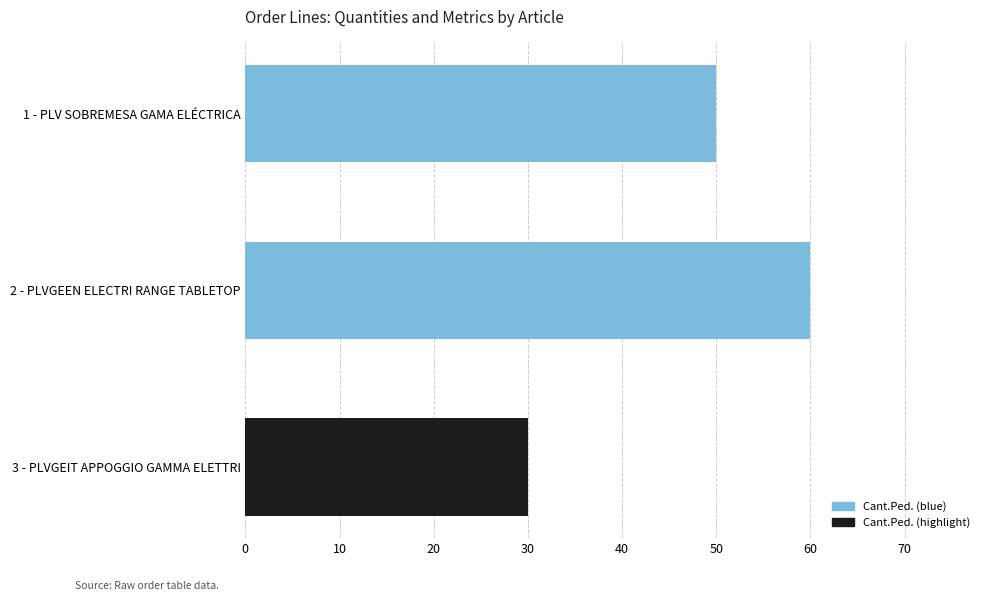

What is the sum of the values at 1 - PLV SOBREMESA GAMA ELÉCTRICA and 2 - PLVGEEN ELECTRI RANGE TABLETOP?

110